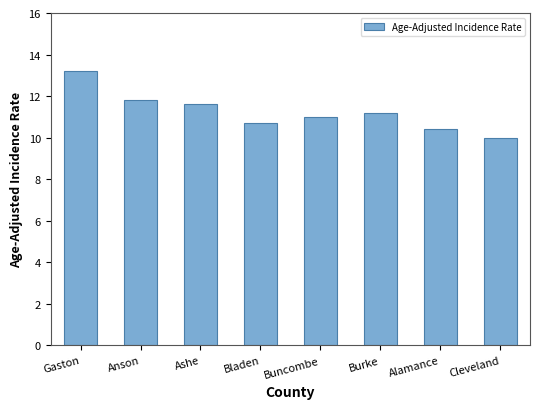

What value does the data have at Buncombe?

11.0